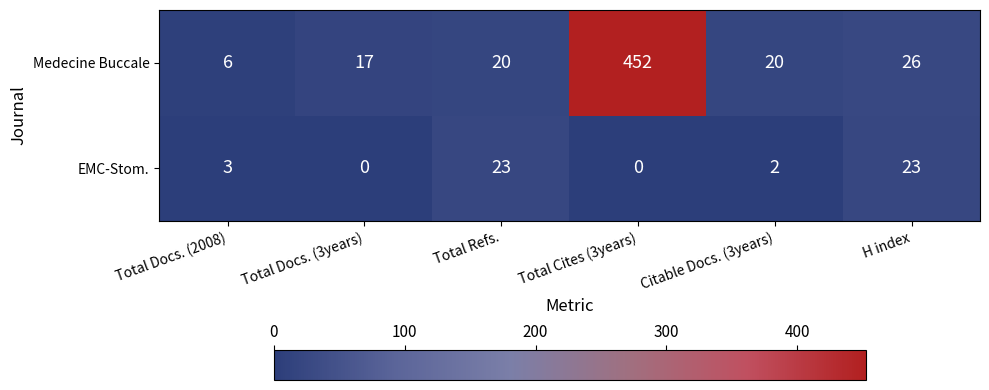

What is the average value of the Medecine Buccale series?

90